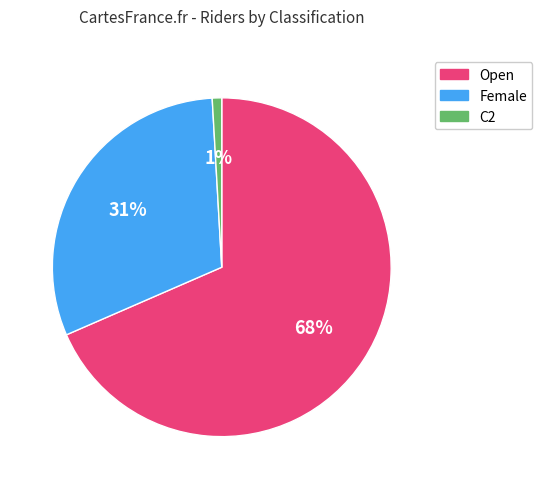

Rank the categories by value from lowest to highest.

C2, Female, Open